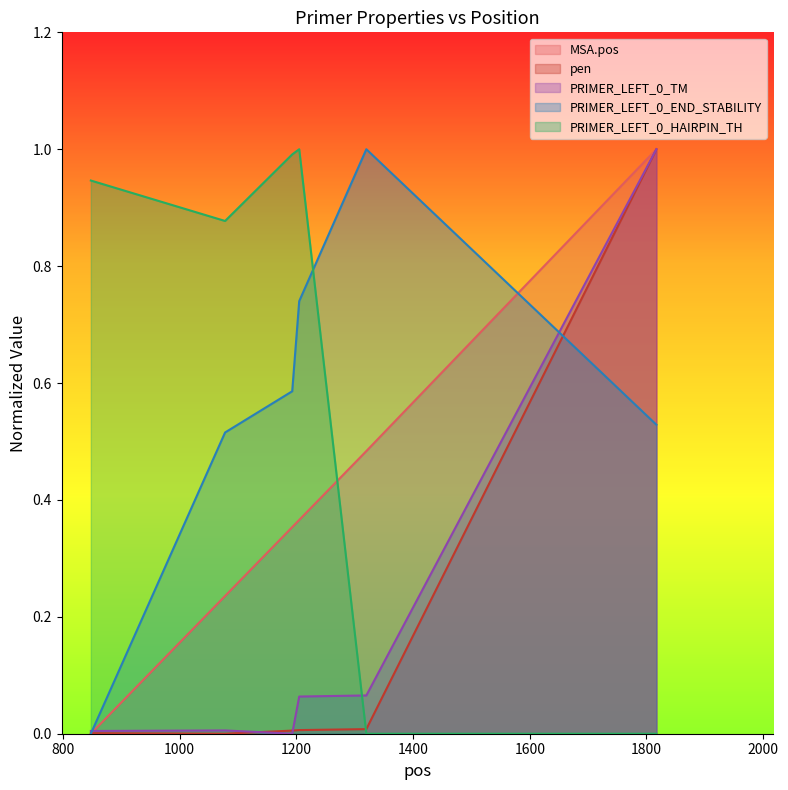

Reading left to right, list all the values displayed in this chart.

MSA.pos: 848=0.0	1078=0.2	1193=0.4	1205=0.4	1320=0.5	1817=1.0
pen: 848=0.0	1078=0.0	1193=0.0	1205=0.0	1320=0.0	1817=1.0
PRIMER_LEFT_0_TM: 848=0.0	1078=0.0	1193=0.0	1205=0.1	1320=0.1	1817=1.0
PRIMER_LEFT_0_END_STABILITY: 848=0.0	1078=0.5	1193=0.6	1205=0.7	1320=1.0	1817=0.5
PRIMER_LEFT_0_HAIRPIN_TH: 848=0.9	1078=0.9	1193=1.0	1205=1.0	1320=0.0	1817=0.0